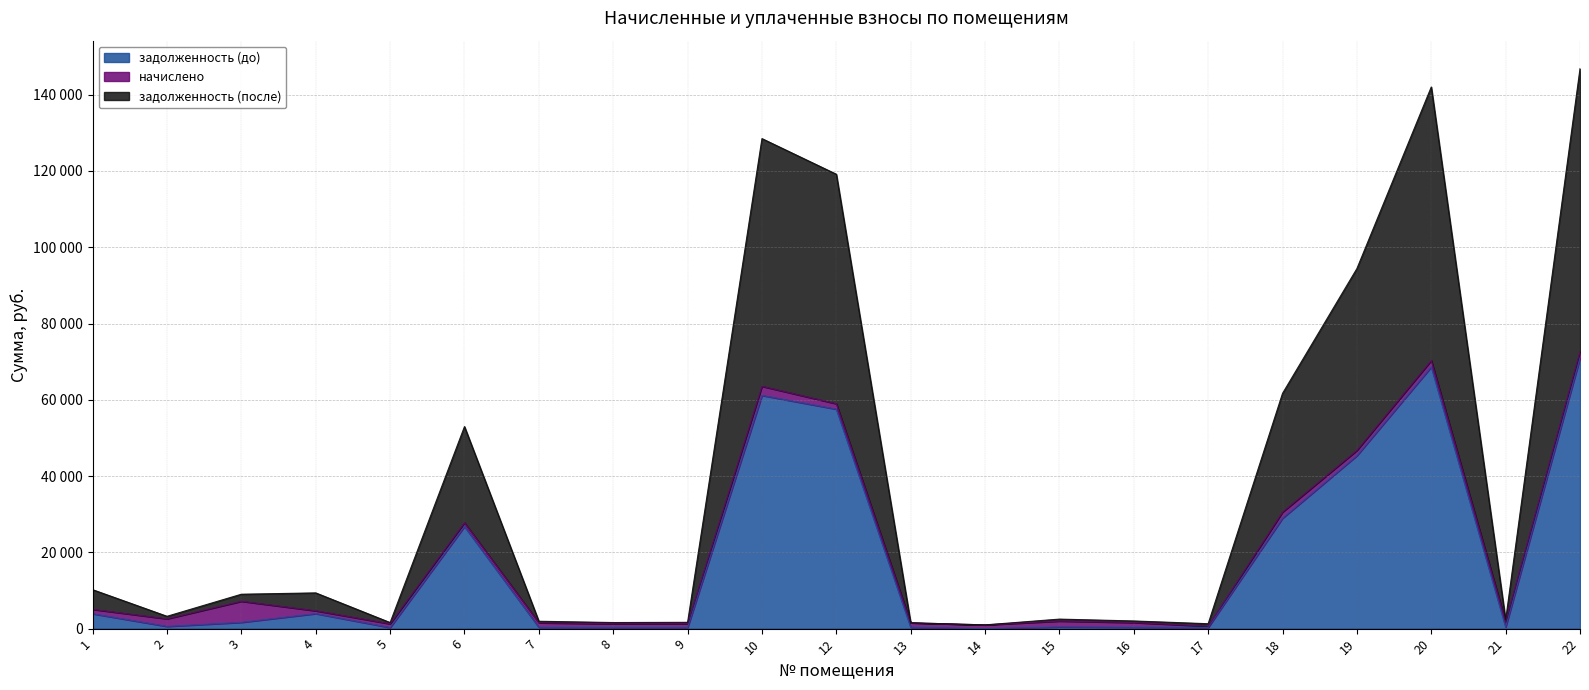

Which series has the widest spread of values?

задолженность (после)